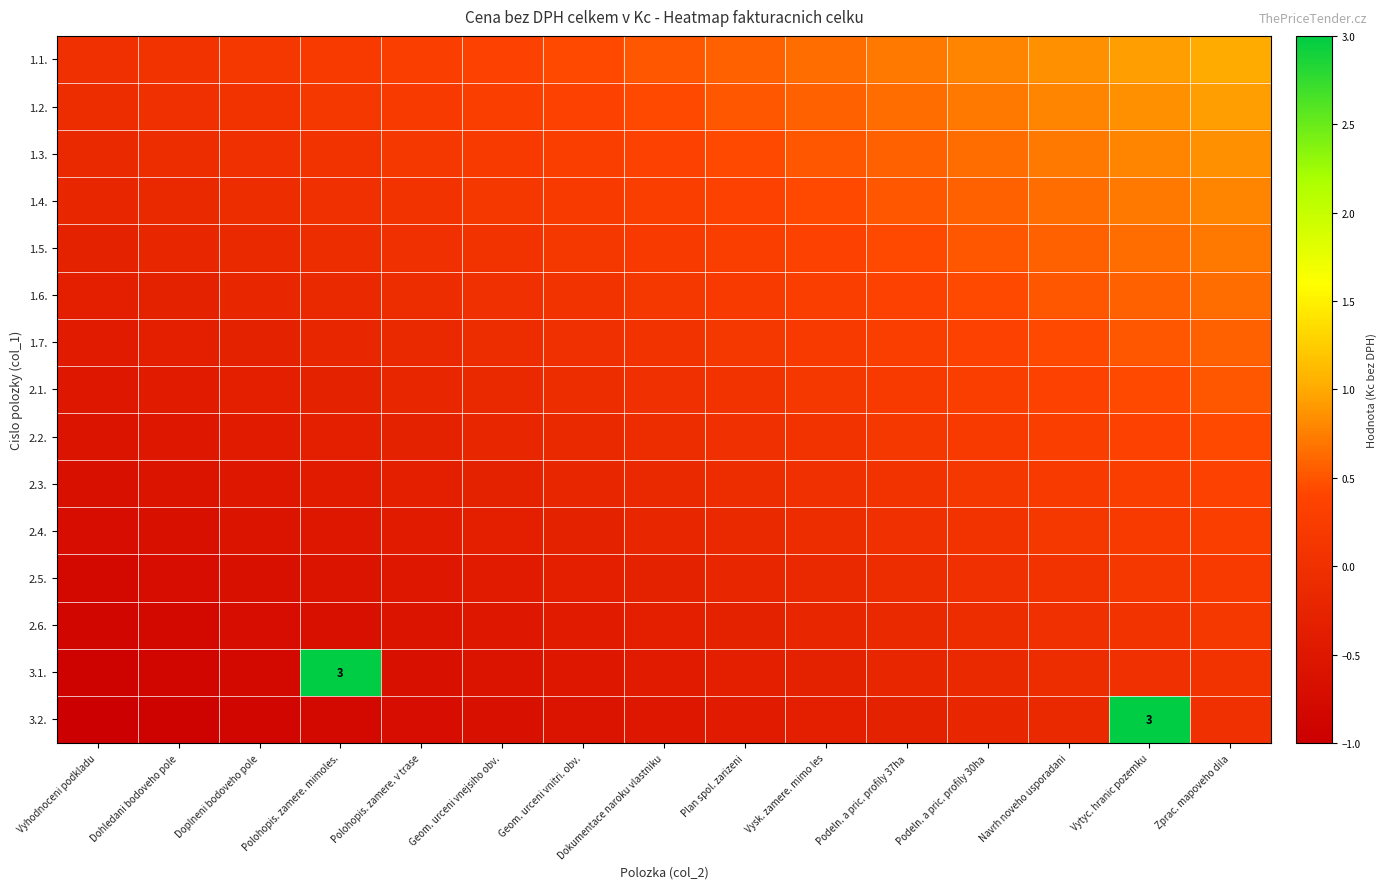

At which category is the sum across all series the highest?

Vytyc. hranic pozemku